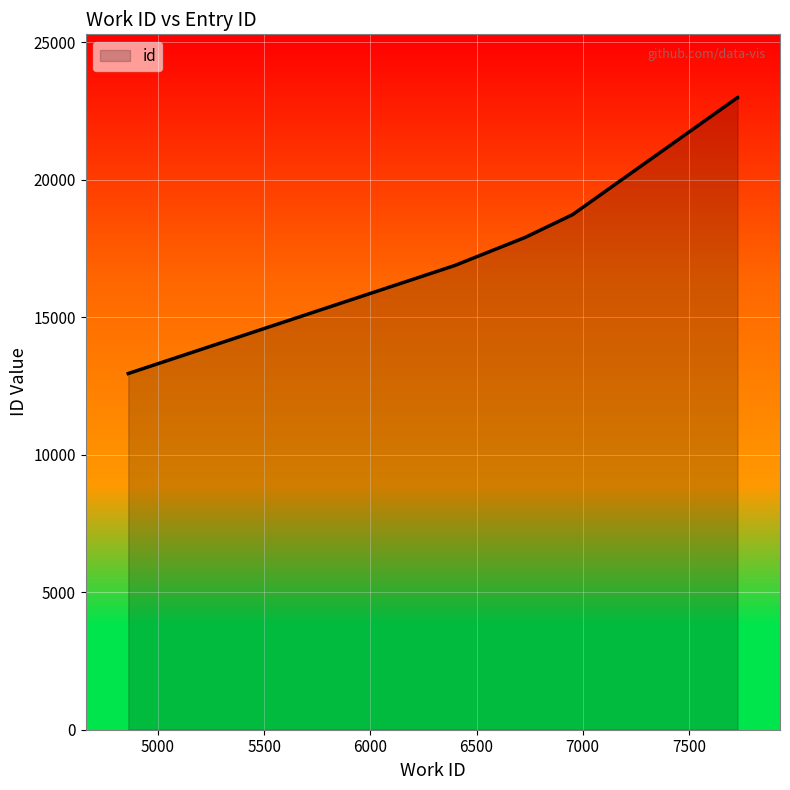

What is the value of the 1st point from the left?

12957